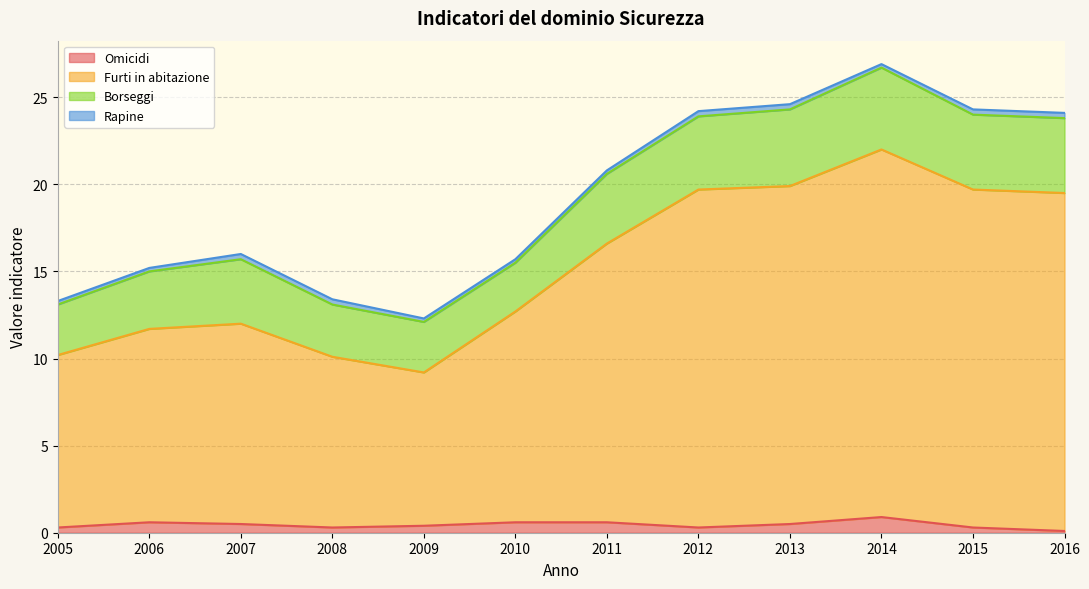

True or false: Omicidi and Furti in abitazione intersect in this chart.

False